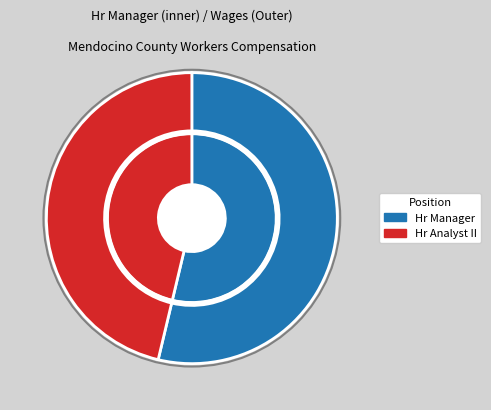

Is the sum of Hr Analyst II and Hr Manager greater than half?

Yes